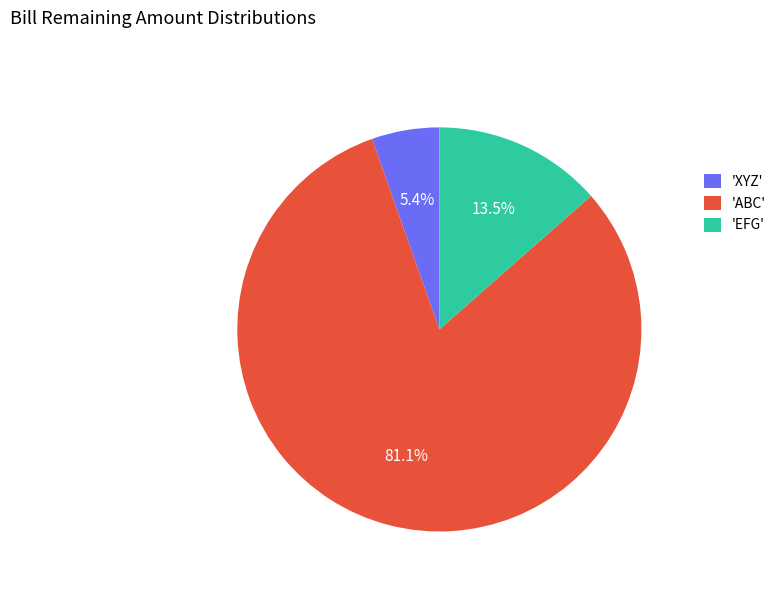

What is the smallest slice in the pie chart?

'XYZ'